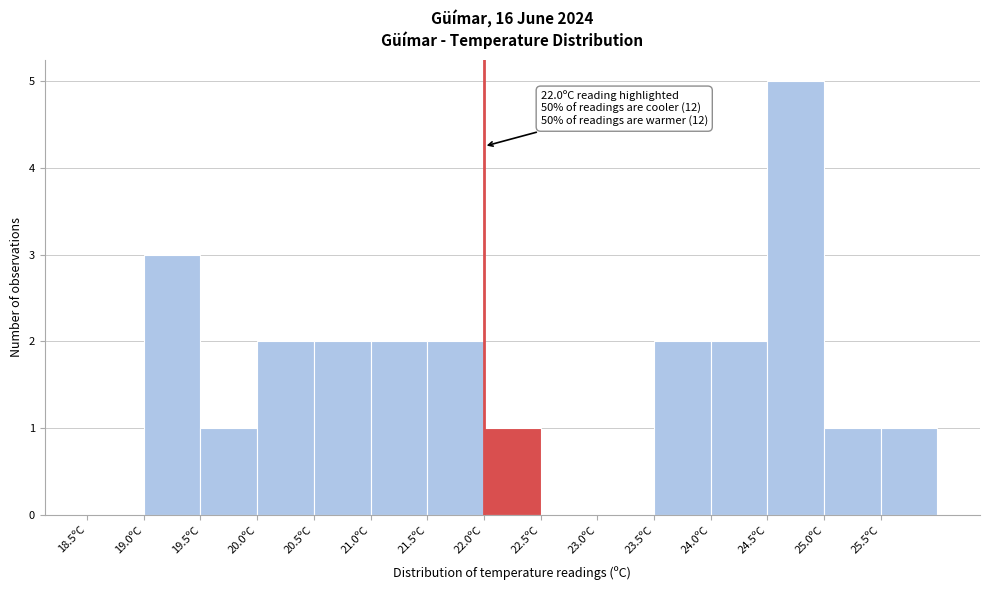

Over which range of the x-axis is the bar tallest?

24.5 to 25.0